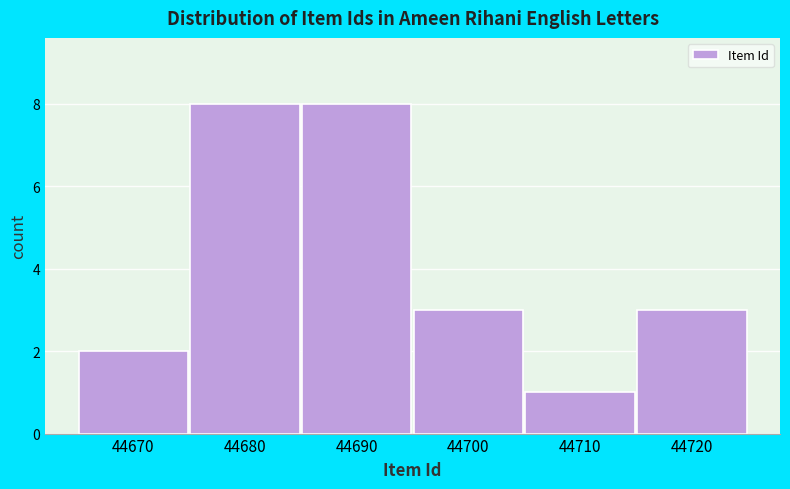

Reading right to left, list all the values displayed in this chart.

44720=3	44710=1	44700=3	44690=8	44680=8	44670=2